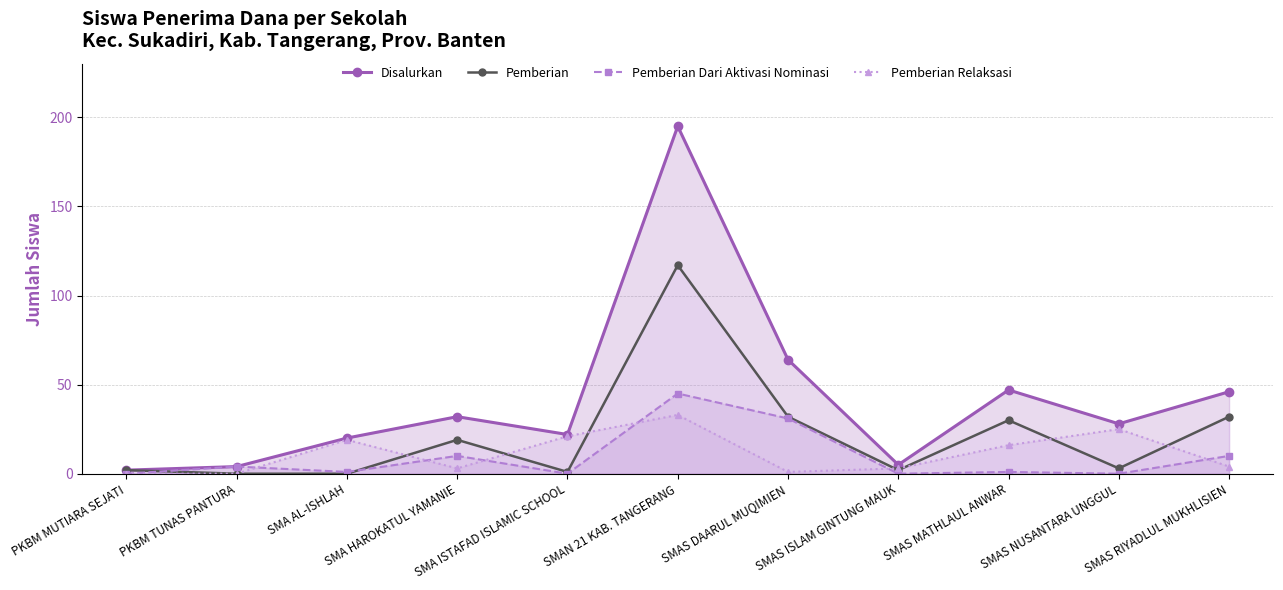

How many intersections are there between Pemberian and Pemberian Relaksasi?

7